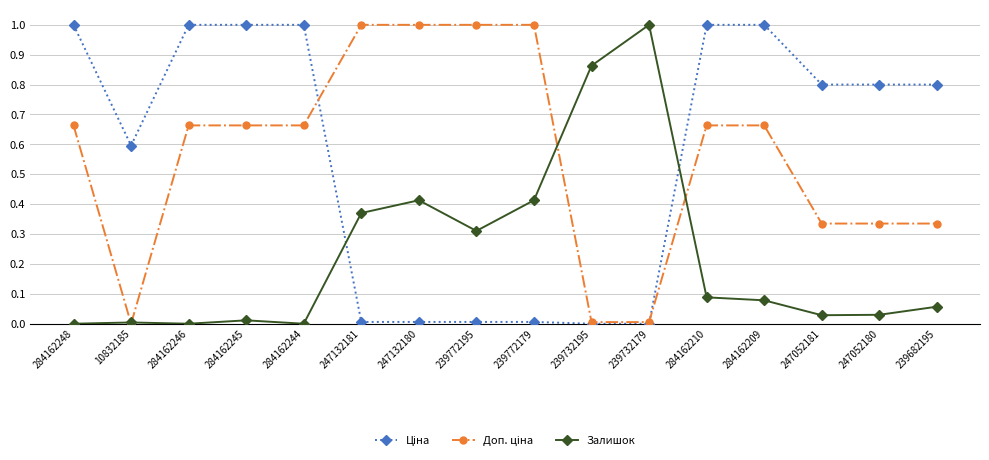

What is the greatest value displayed?

1.0